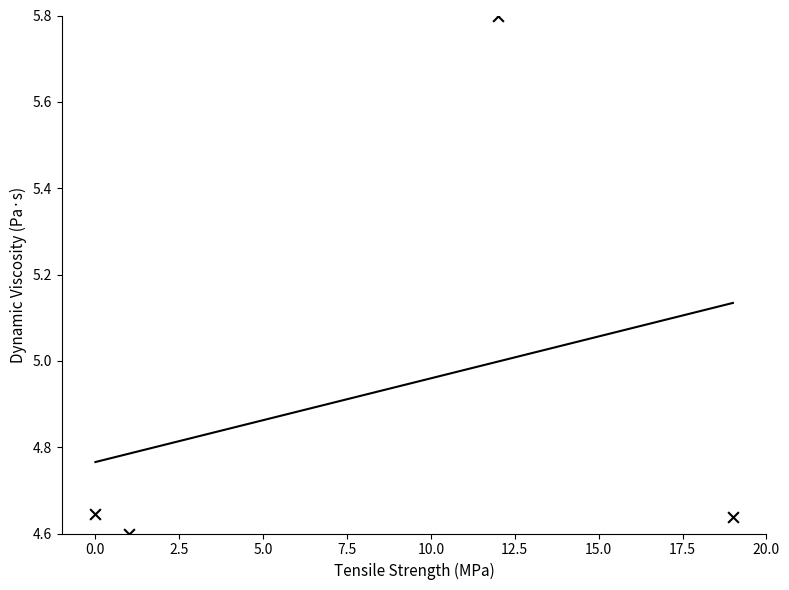

What is the average X value?

8.0